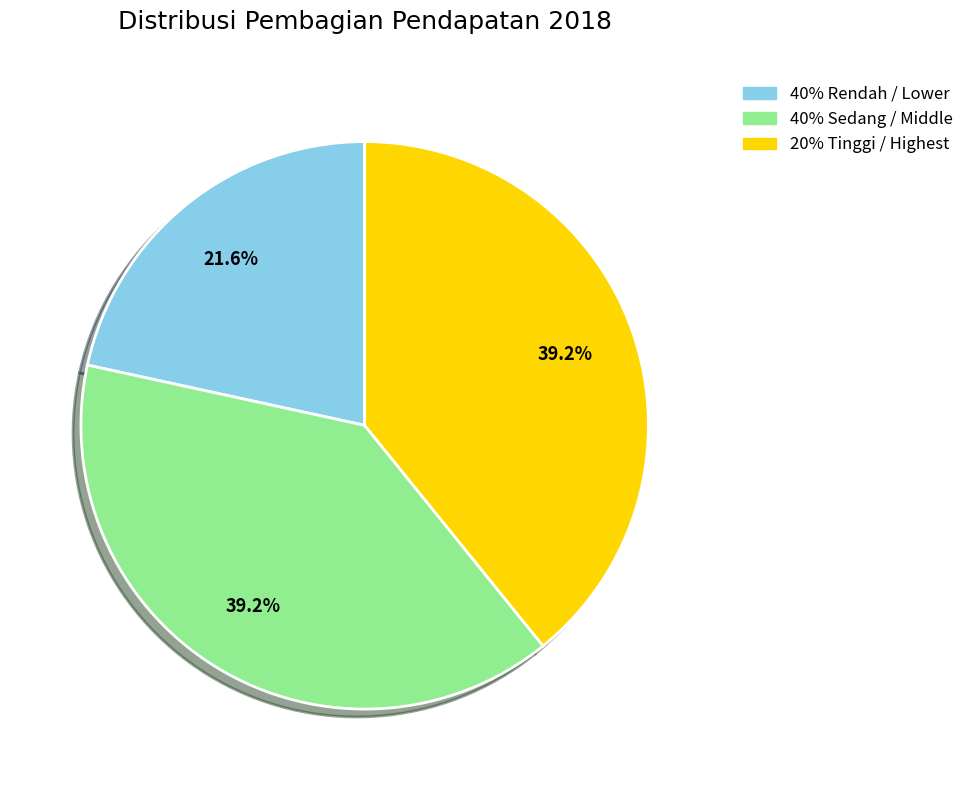

Is the sum of 40% Sedang / Middle and 20% Tinggi / Highest greater than half?

Yes